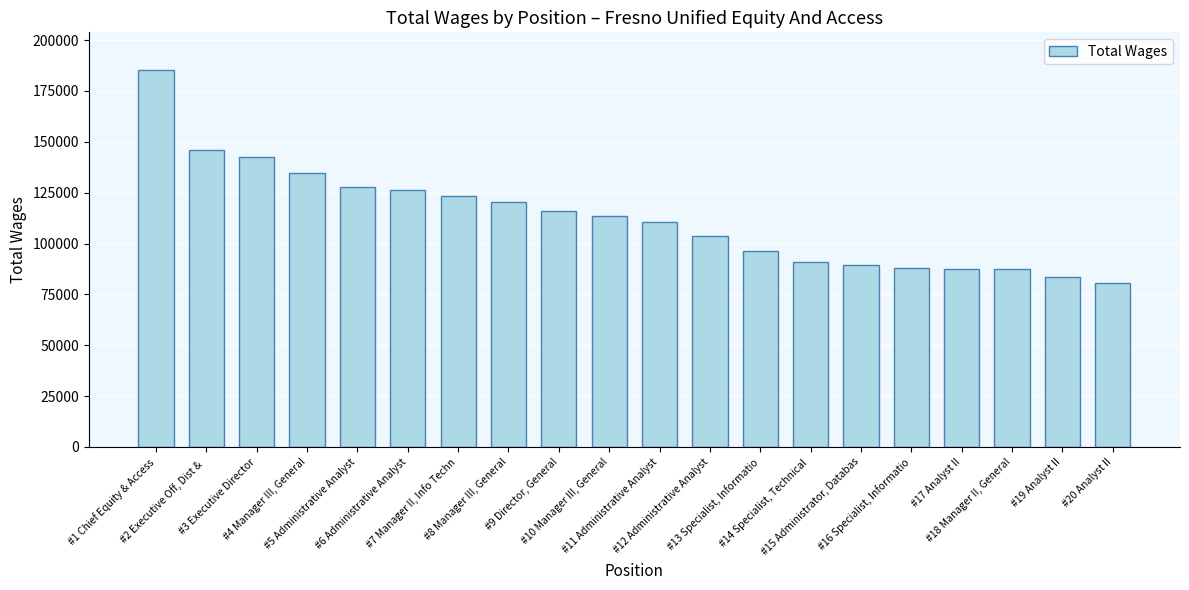

At which label does the data first exceed 113528?

#1 Chief Equity & Access